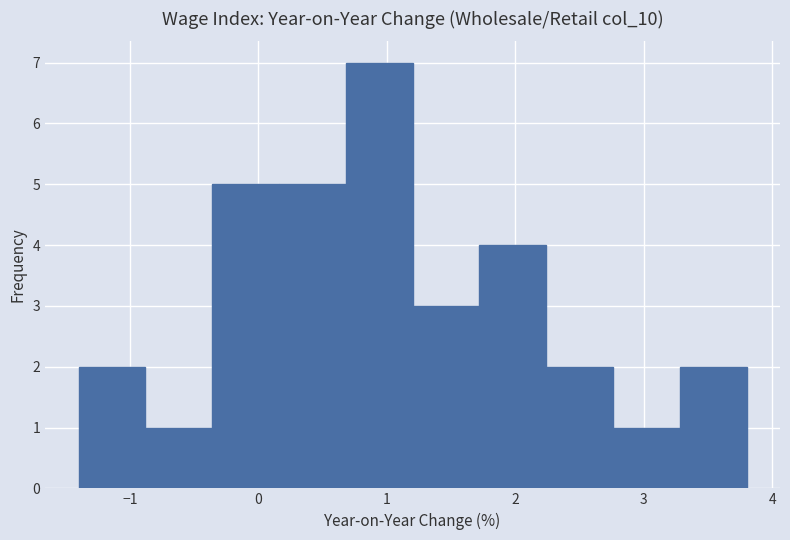

What is the height of the bar covering 0.68 to 1.20 on the x-axis? Neither the bar edges nor the heights are printed on the chart, so give them approximately, as read against the axes.

7